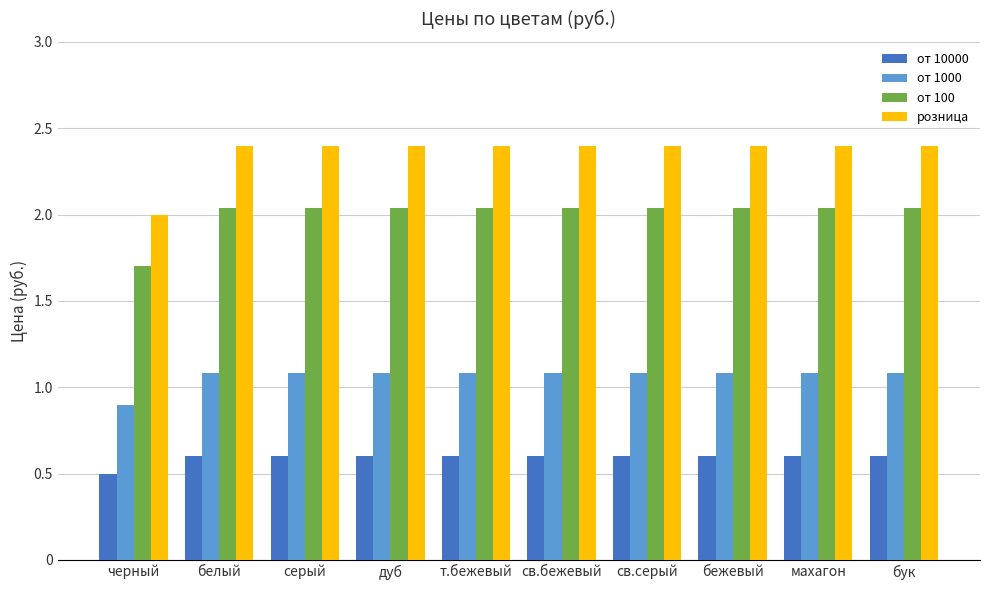

Rank the series by their average value, from highest to lowest.

розница, от 100, от 1000, от 10000